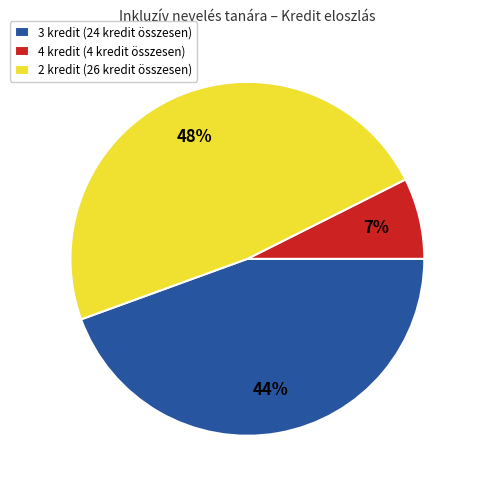

How many segments does this pie chart have?

3